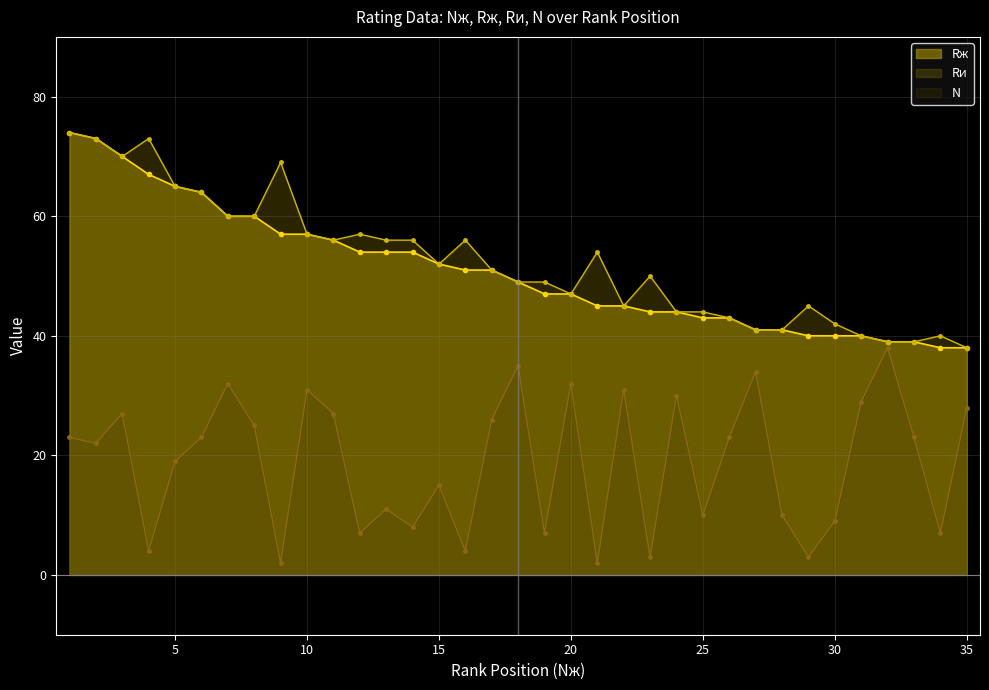

Between 1 and 18, which series saw the biggest shift?

Rж